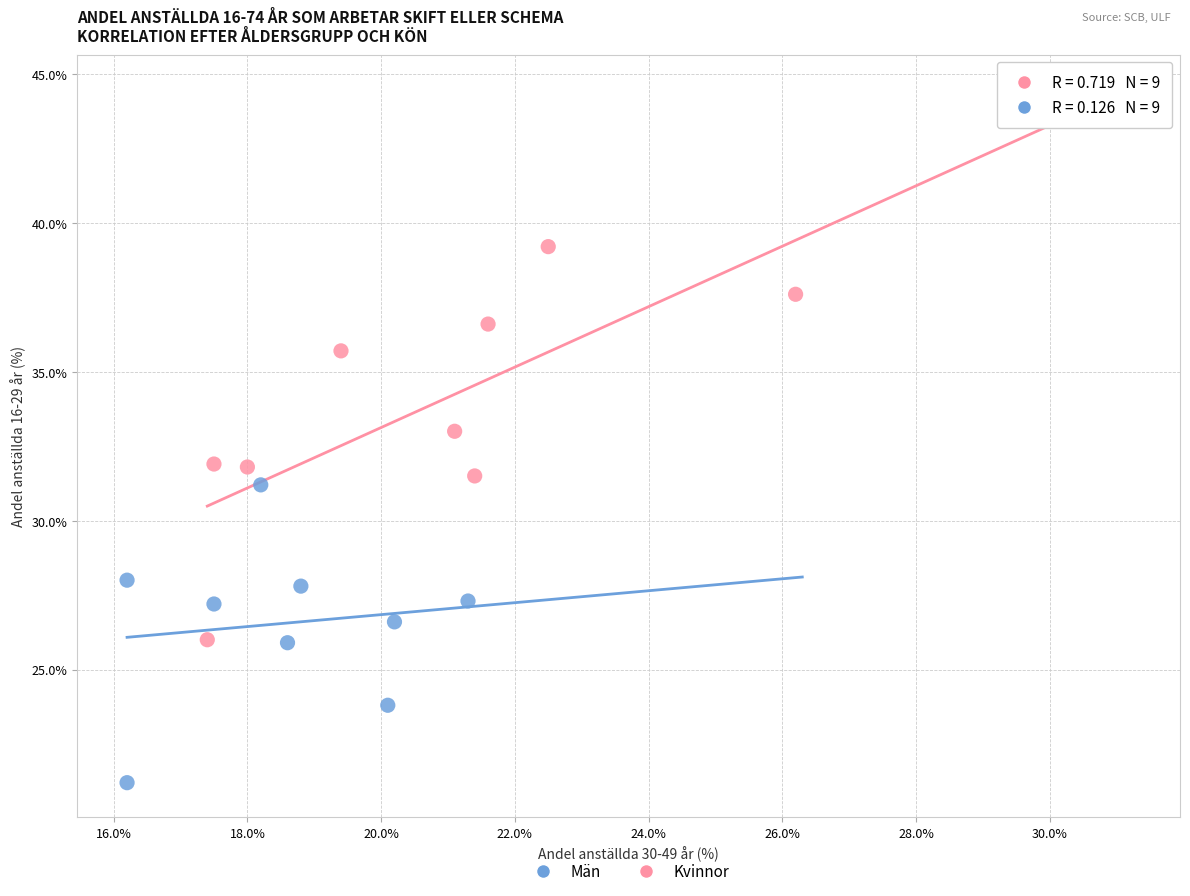

Which series has the largest Y range (max minus min)?

Kvinnor